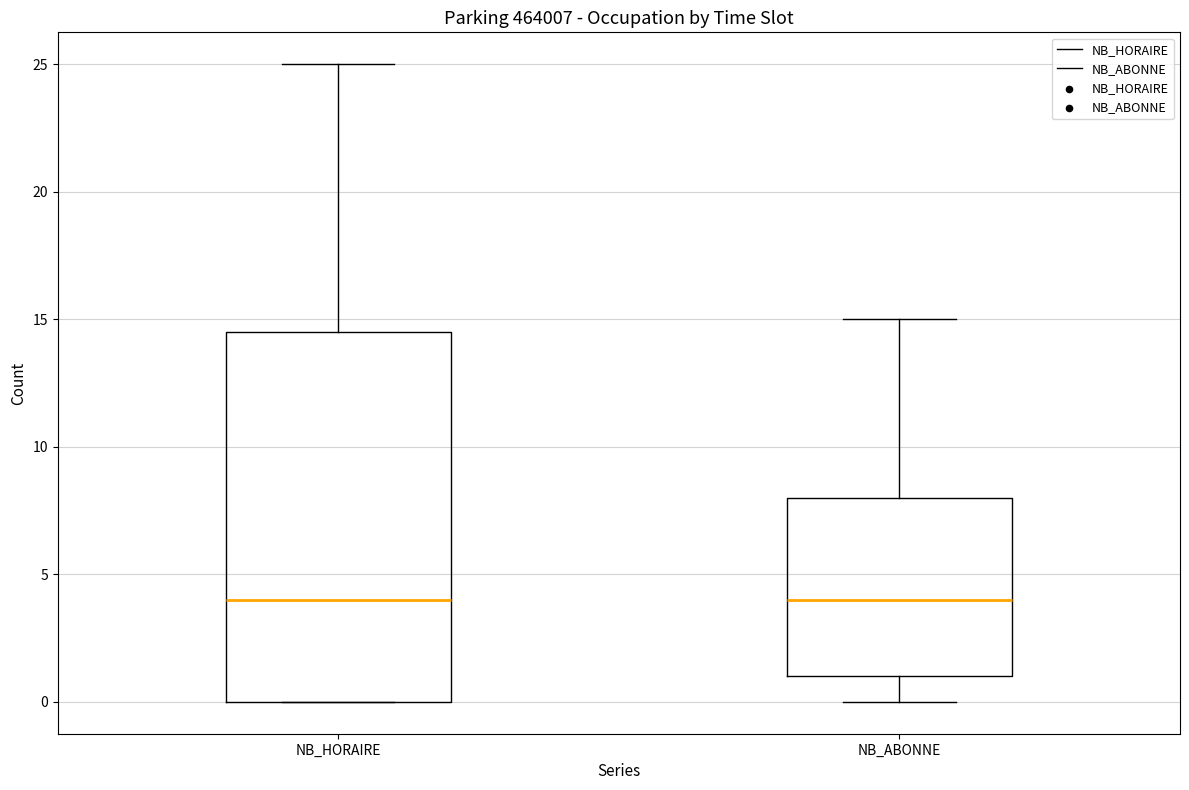

Where does the upper whisker of the box for NB_HORAIRE end on the y-axis? The values are not printed on the chart, so give them approximately, as read against the axis.

25.0